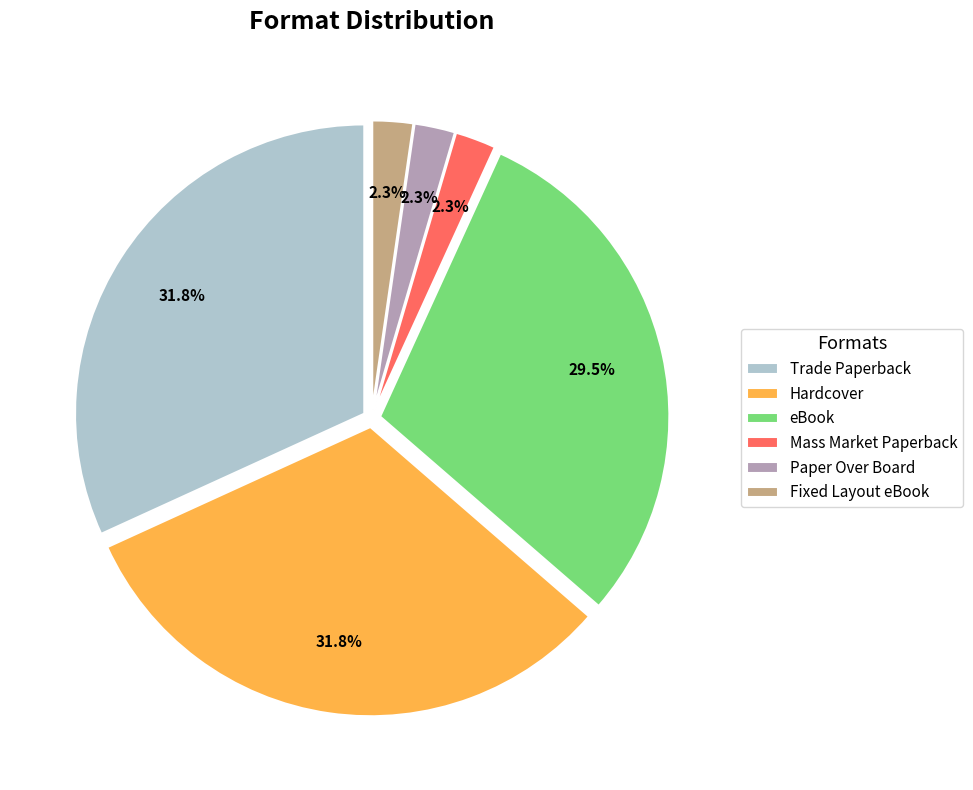

Combined, do Trade Paperback and Fixed Layout eBook account for over 50%?

No